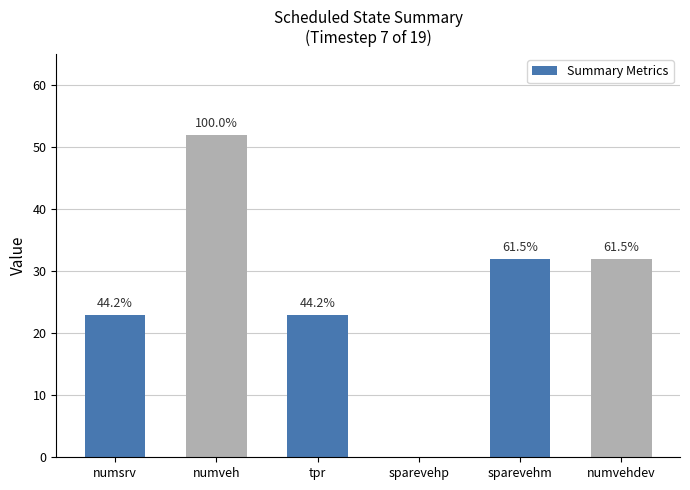

Are the bars horizontal?

No